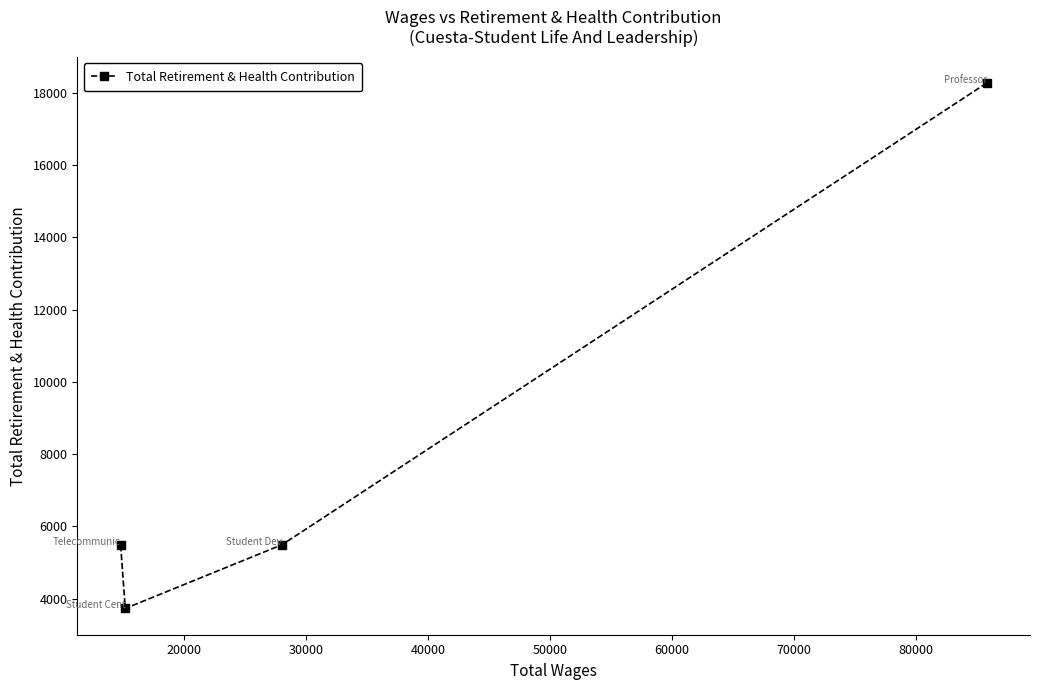

What is the value of the 3rd point from the left?

5492.9